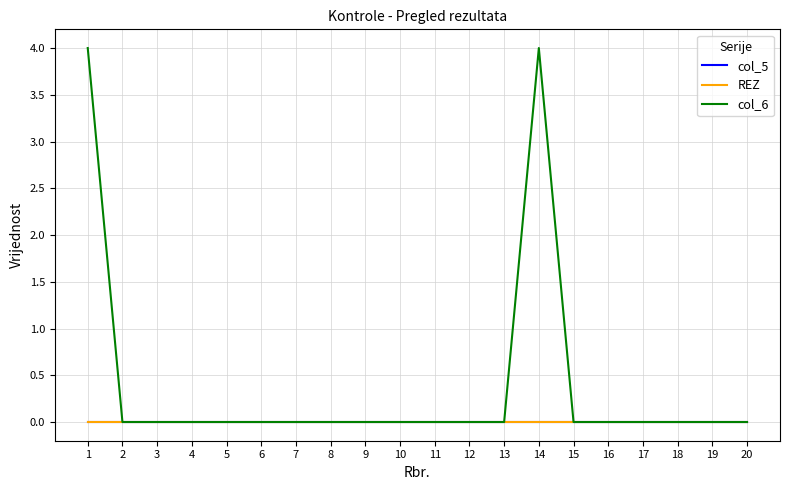

Which series has the largest total across all categories?

col_6